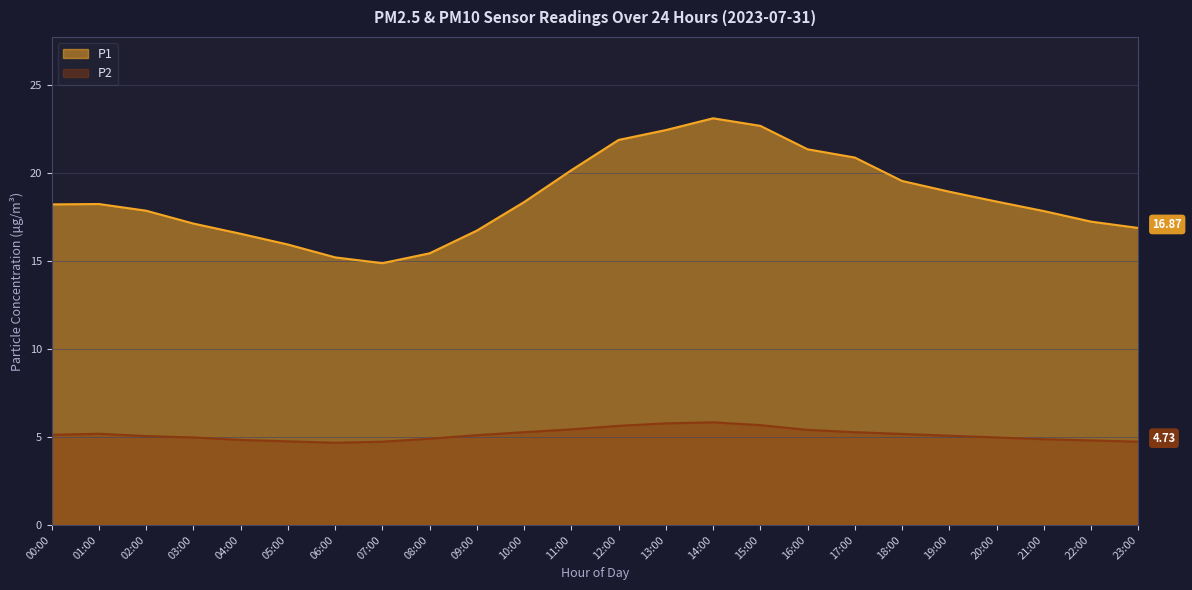

What is the sum of all P1 values?

445.6